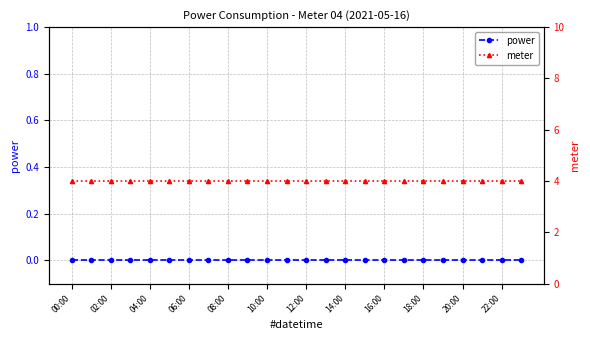

True or false: power and meter cross at least once.

False